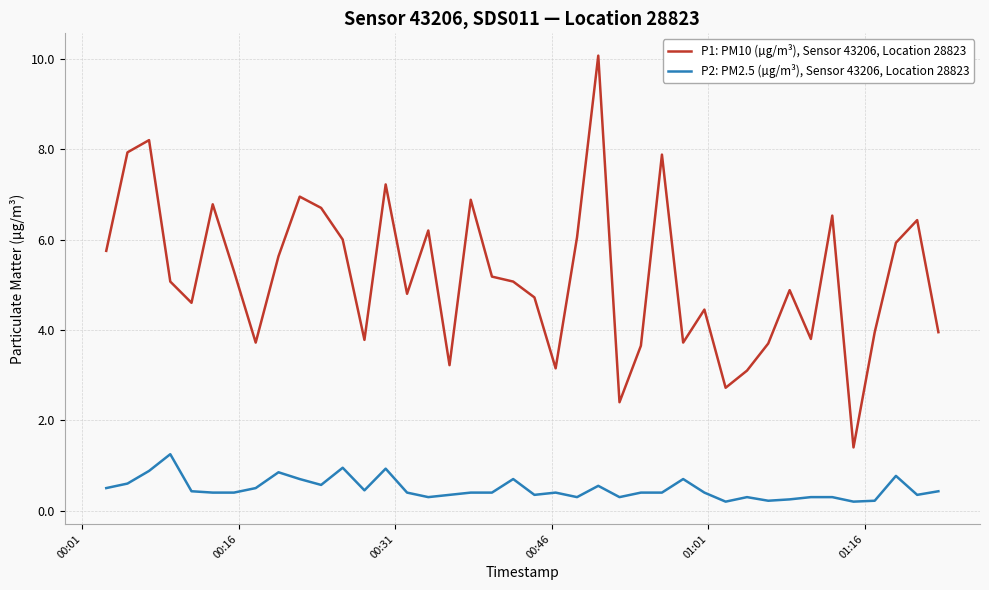

List the series in order of their peak value, lowest first.

P2: PM2.5 (µg/m³), Sensor 43206, Location 28823, P1: PM10 (µg/m³), Sensor 43206, Location 28823